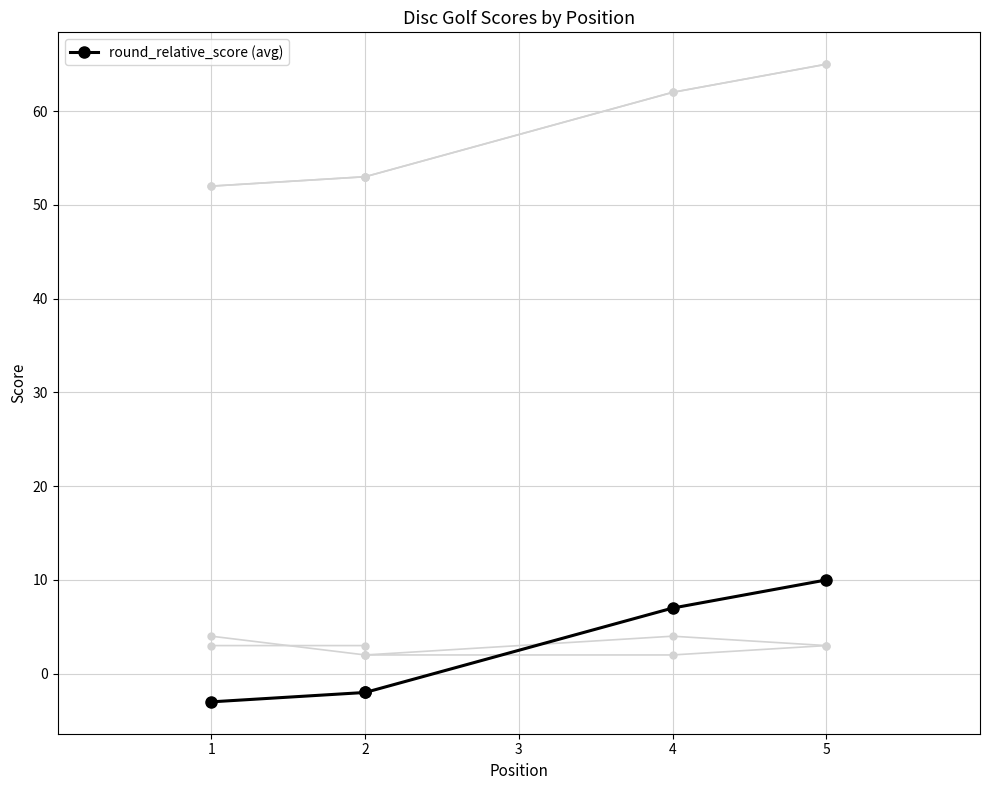

At which category does the chart reach its minimum across all series?

1